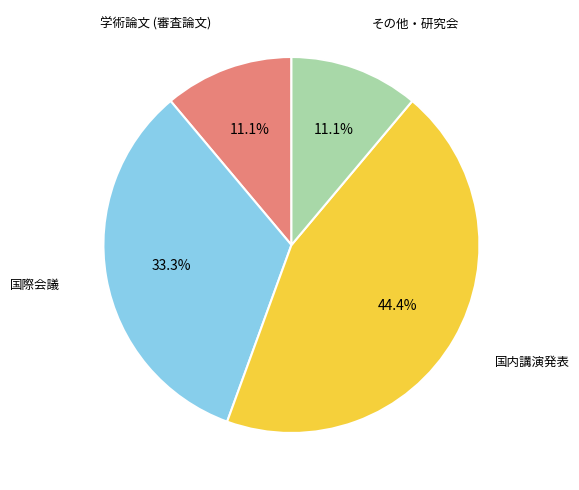

Is it true that その他・研究会 is 11% of the pie?

True